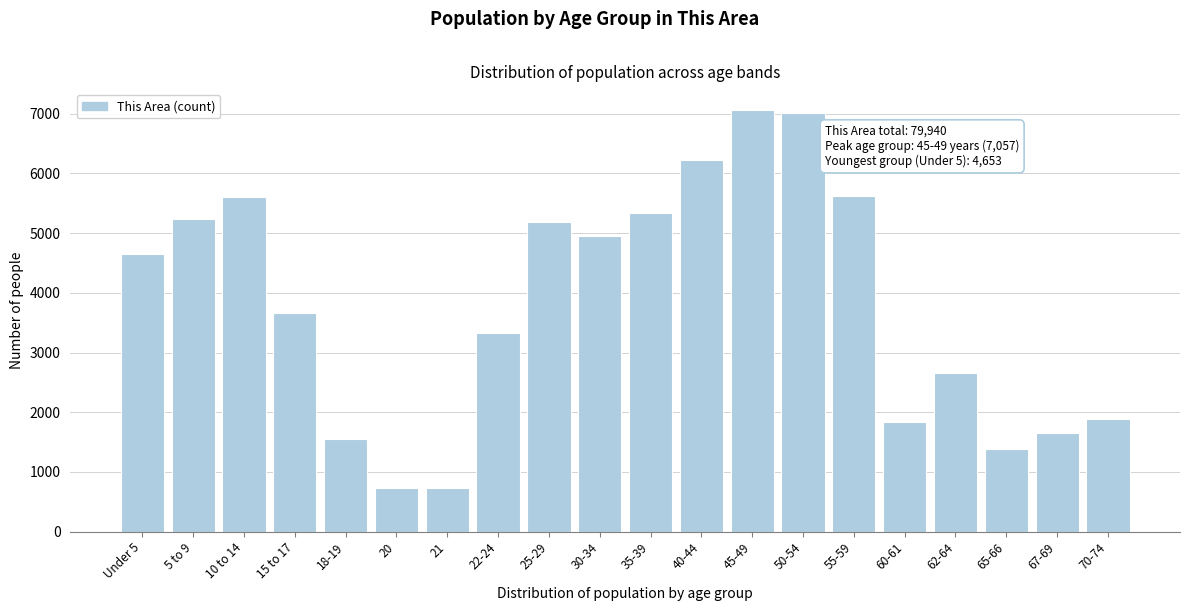

What is the maximum value shown in the chart?

7057